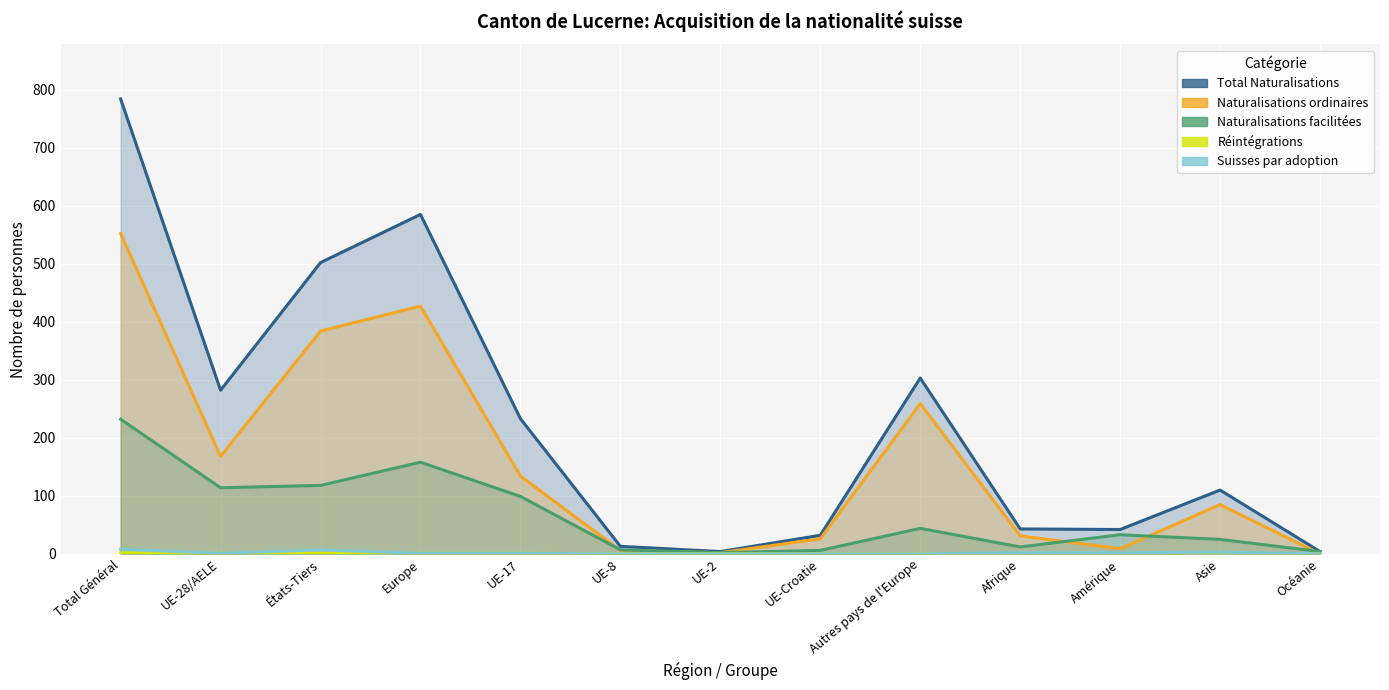

What is the spread (max minus min) of values at Afrique?

43